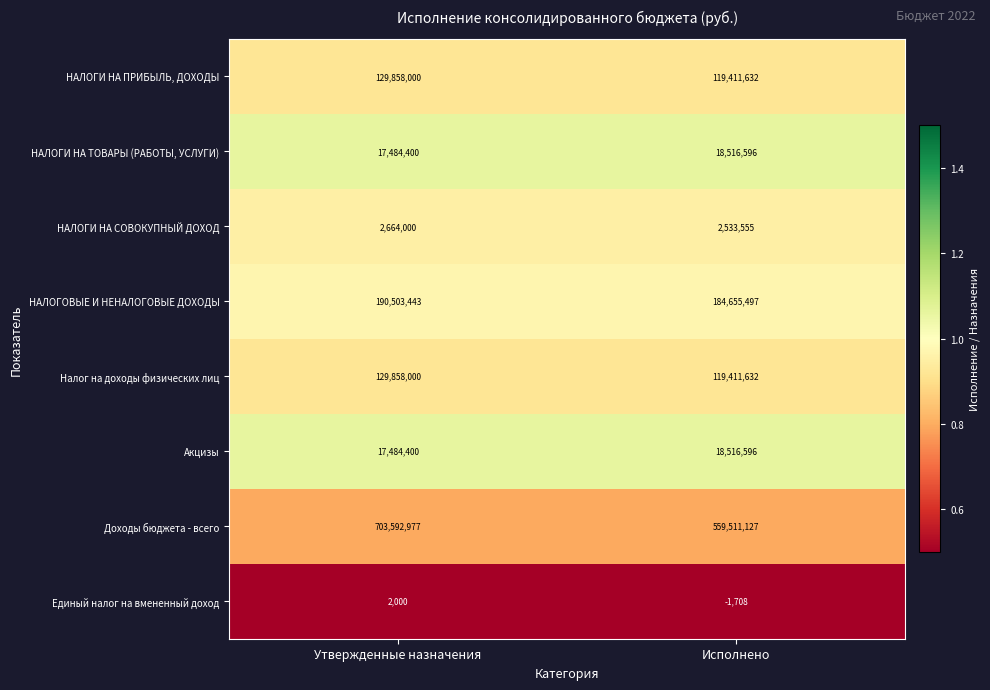

Which series has the largest range (max minus min)?

Доходы бюджета - всего